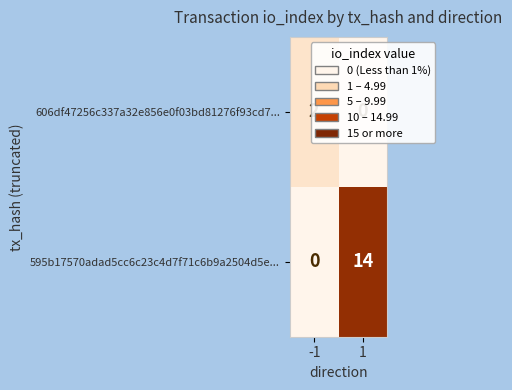

Which series has the largest total across all categories?

595b17570adad5cc6c23c4d7f71c6b9a2504d5e...